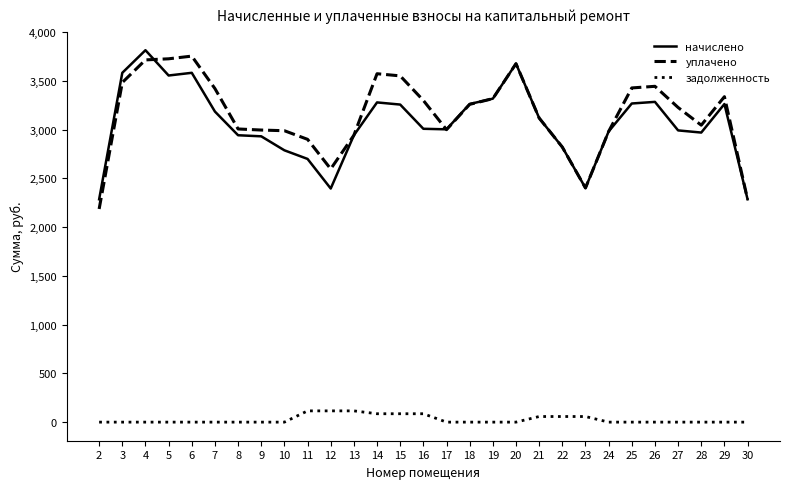

Does the chart display data point markers on the line(s)?

No